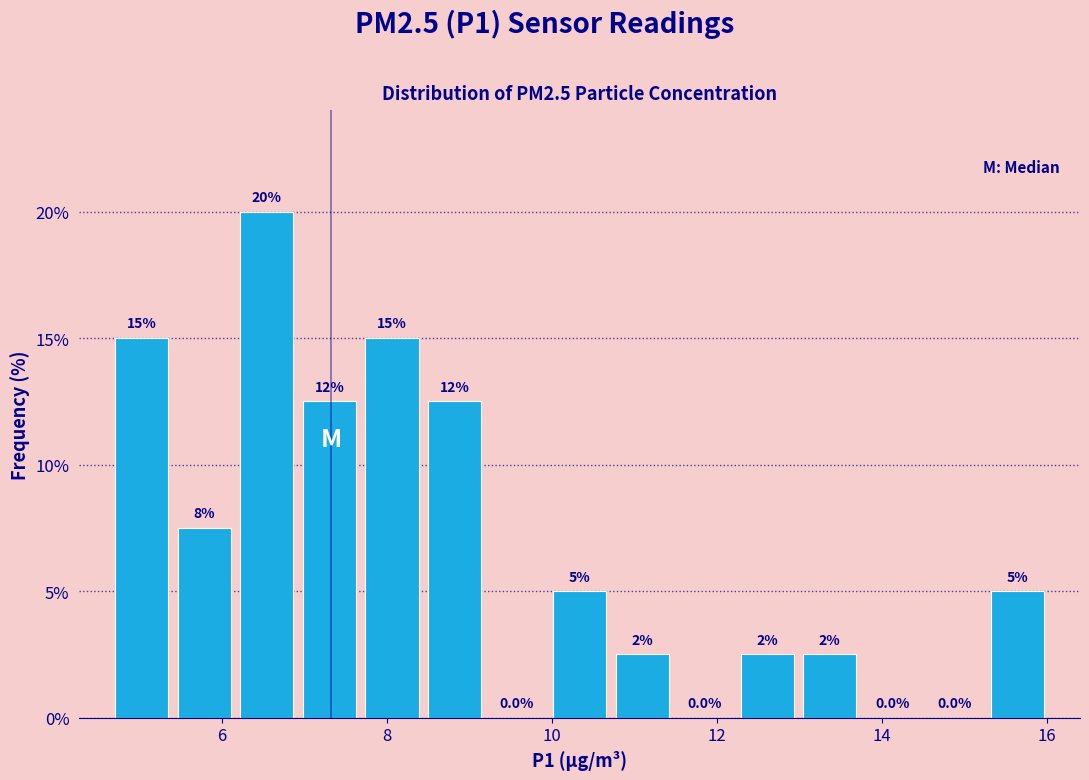

Read against the x-axis, roughly where is the centre of the tallest bar?

6.6